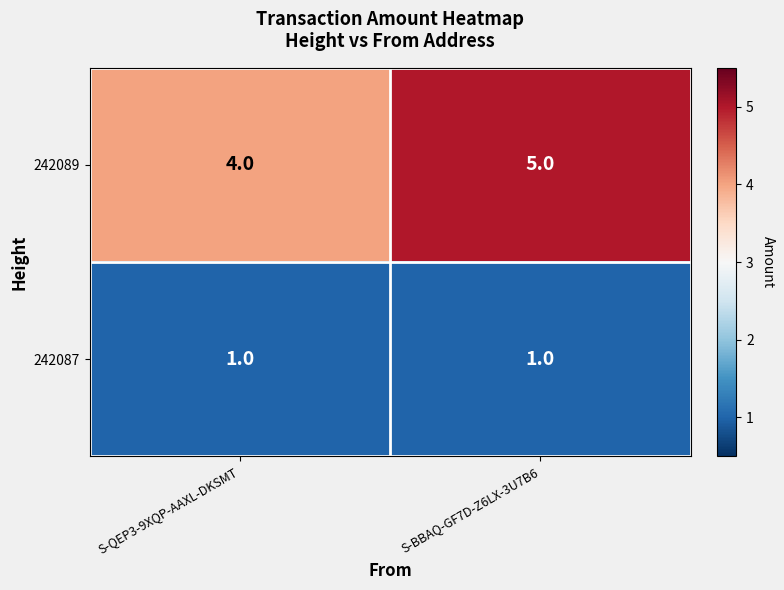

What is the total value across all series at S-BBAQ-GF7D-Z6LX-3U7B6?

6